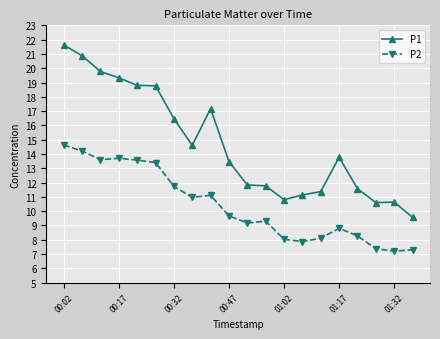

List the series in order of their overall mean, lowest first.

P2, P1